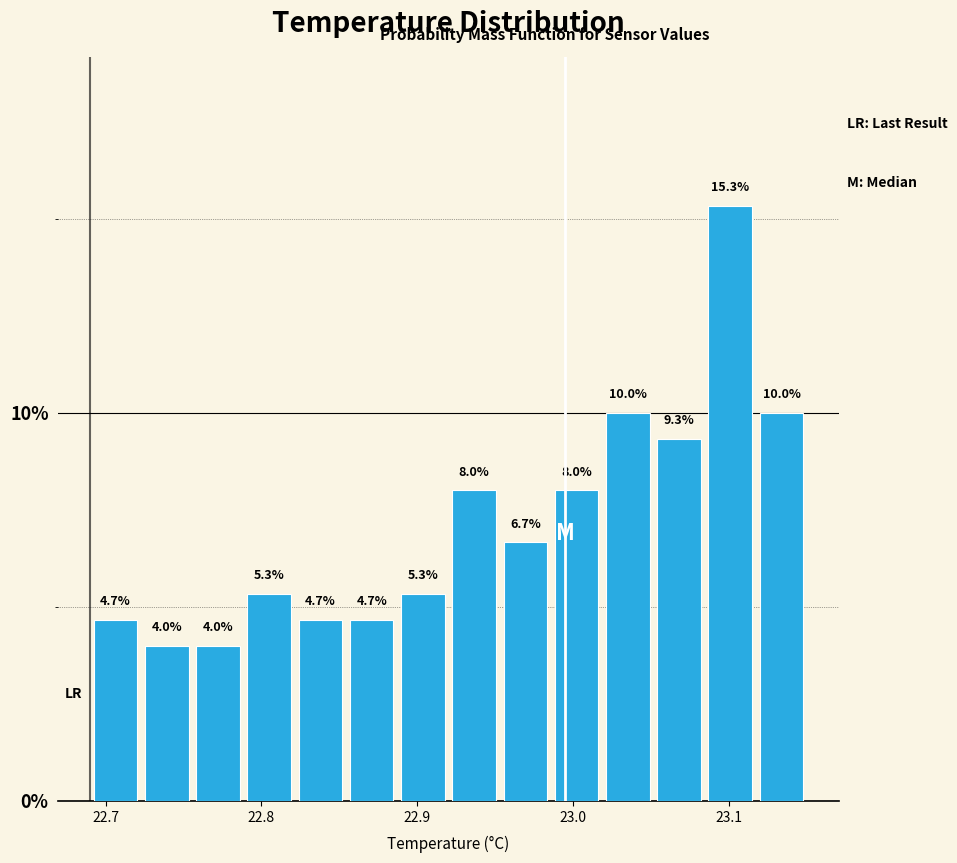

Read against the x-axis, roughly where is the centre of the tallest bar?

23.10